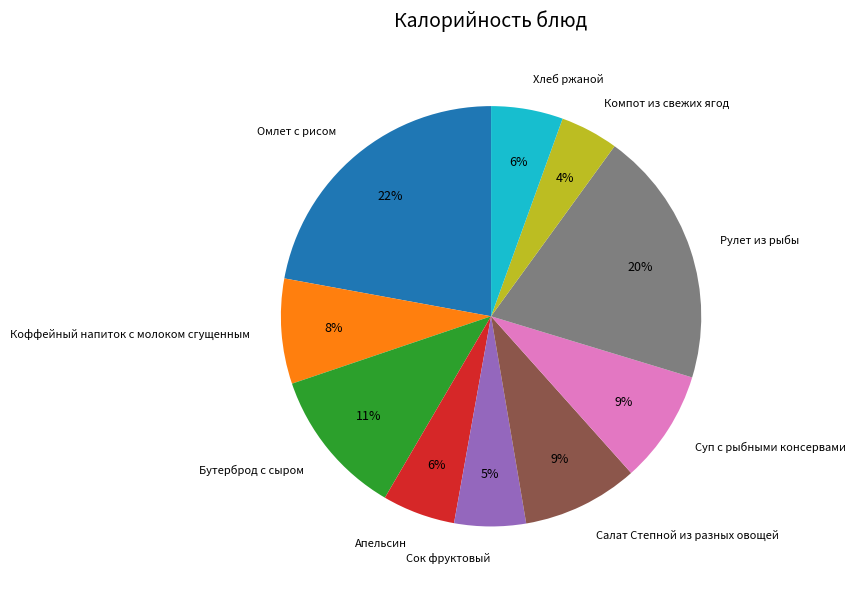

To the nearest percent, what is the average slice percentage?

10%